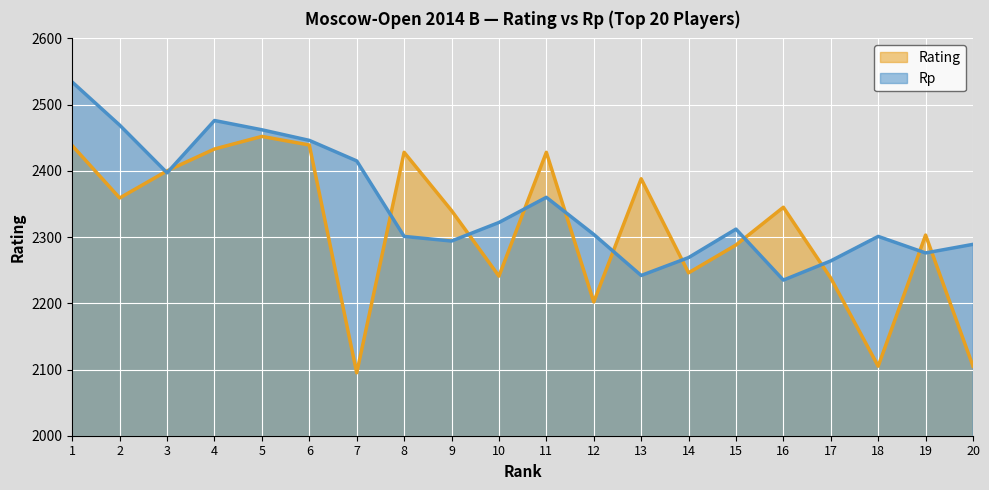

Count the number of categories in the chart.

20